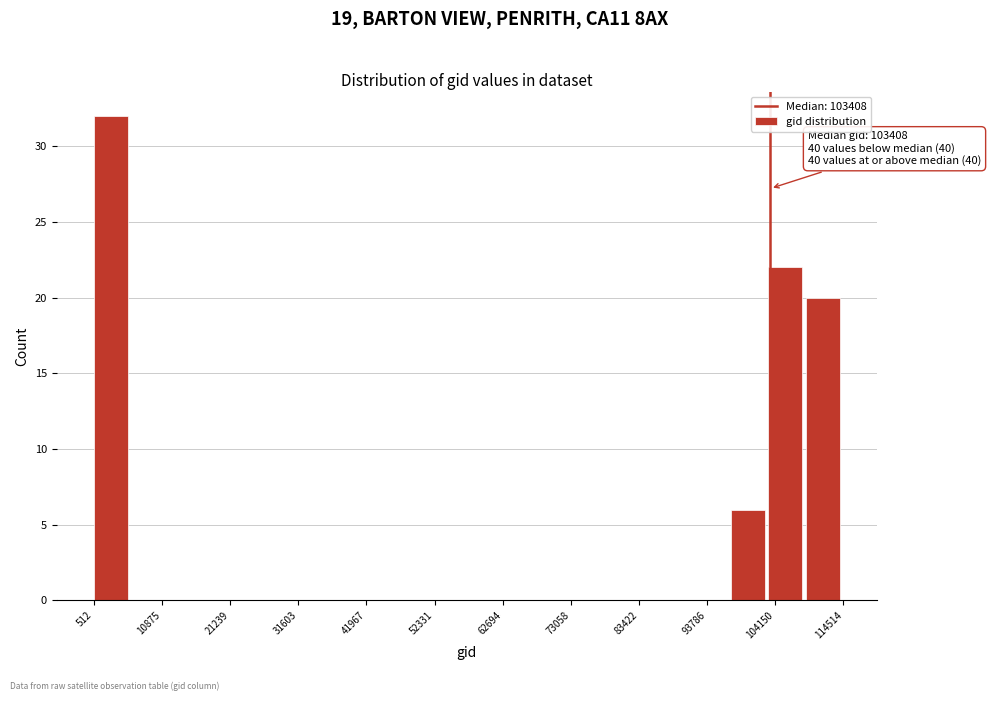

Around what value on the x-axis is the tallest bar? Give the approximate position of its centre, as read against the axis.

4000